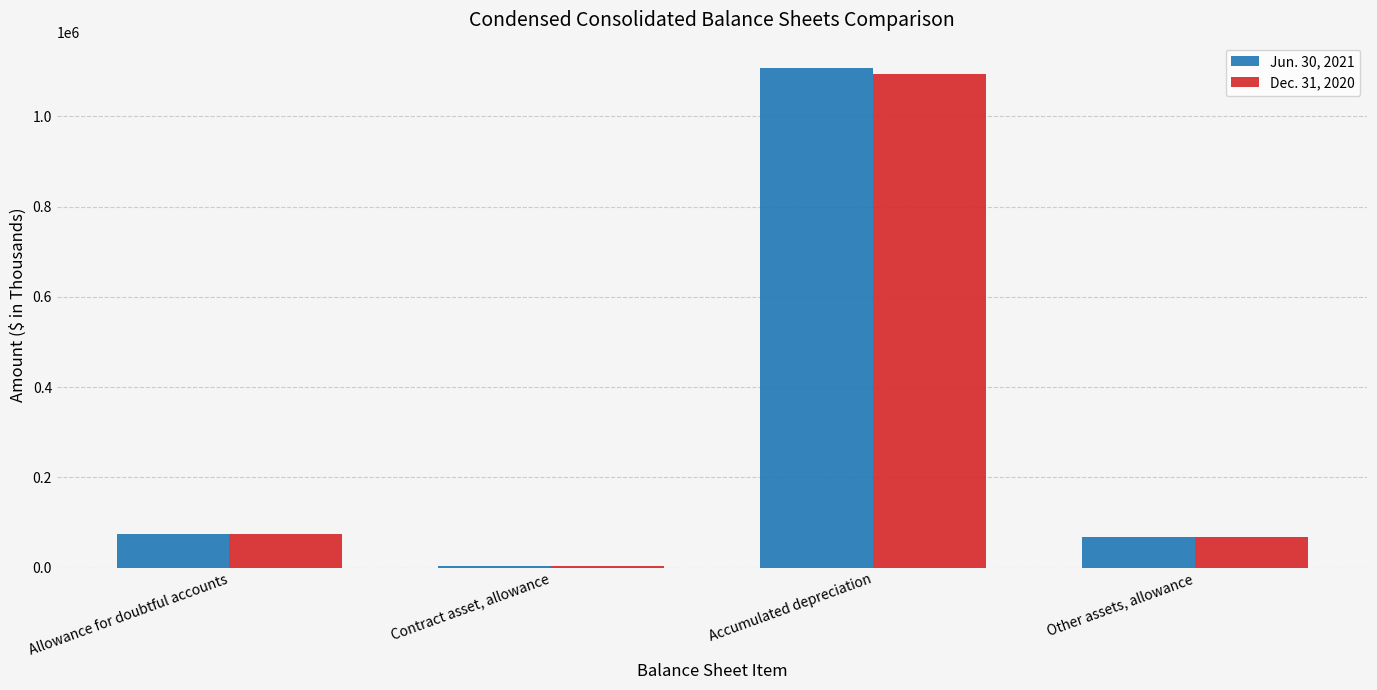

What is the maximum value shown in the chart?

1107765